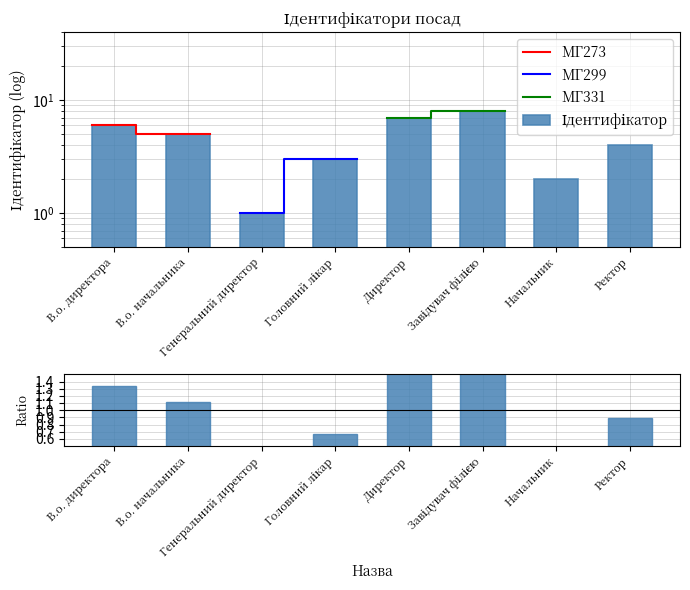

The value at Генеральний директор is 1. True or false?

True